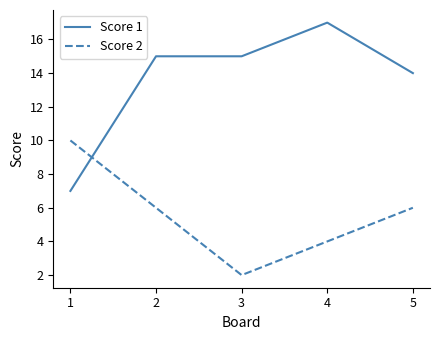

At which label does Score 1 reach its peak?

4